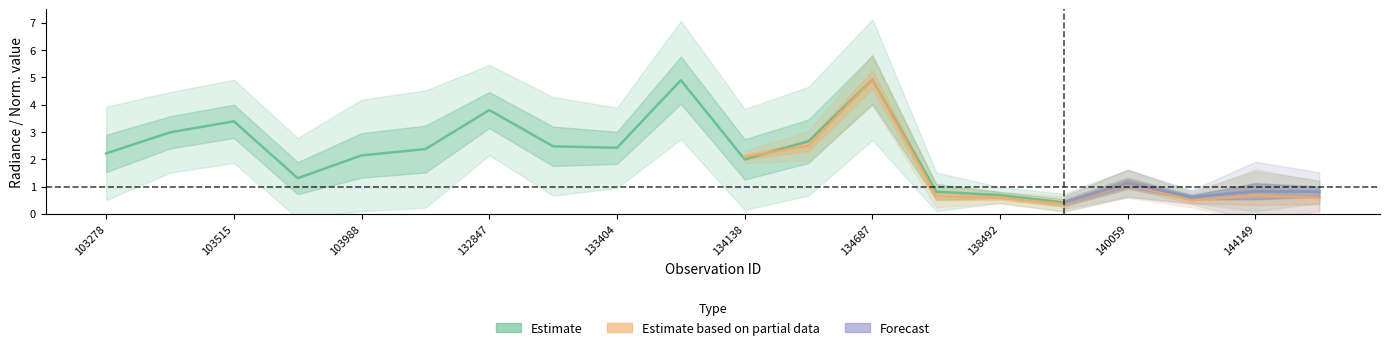

Is this an area chart (filled region under the line)?

No